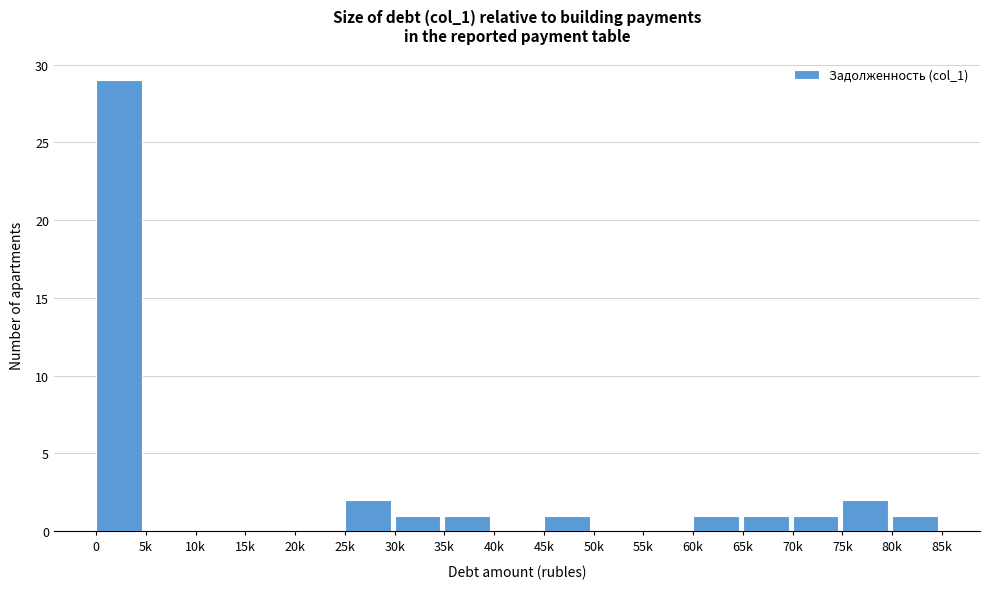

Reading left to right, extract all data points from this chart.

0=29	5k=0	10k=0	15k=0	20k=0	25k=2	30k=1	35k=1	40k=0	45k=1	50k=0	55k=0	60k=1	65k=1	70k=1	75k=2	80k=1